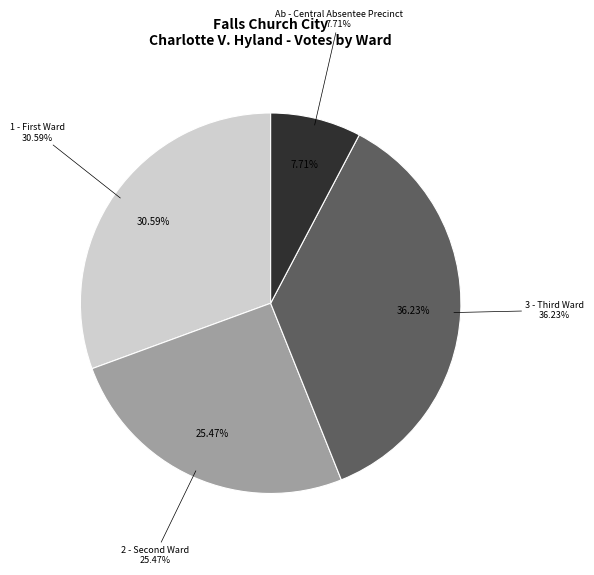

How many segments does this pie chart have?

4